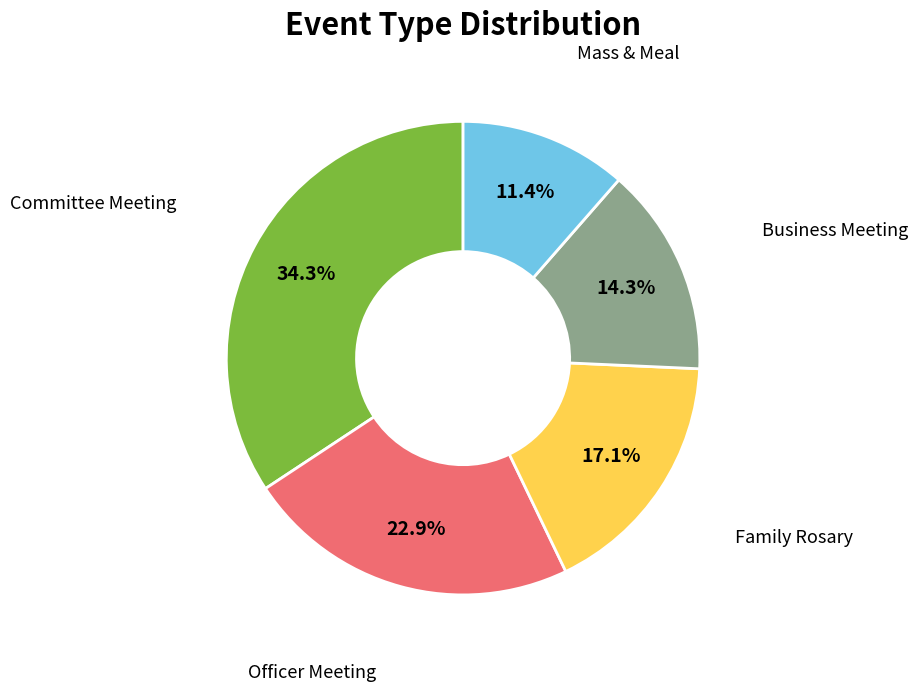

How many slices are in this pie chart?

5